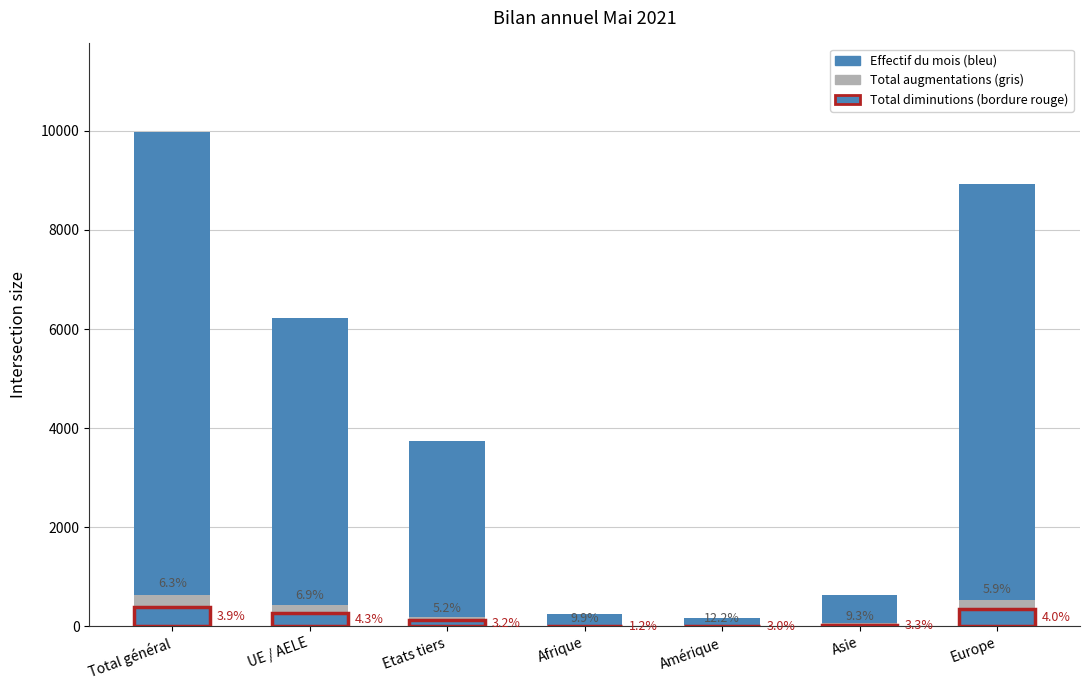

What is the sum of all Total diminutions values?

1158